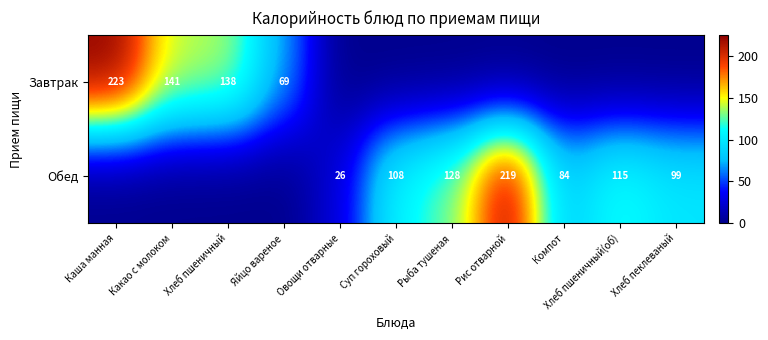

What is the total value across all series at Компот?

84